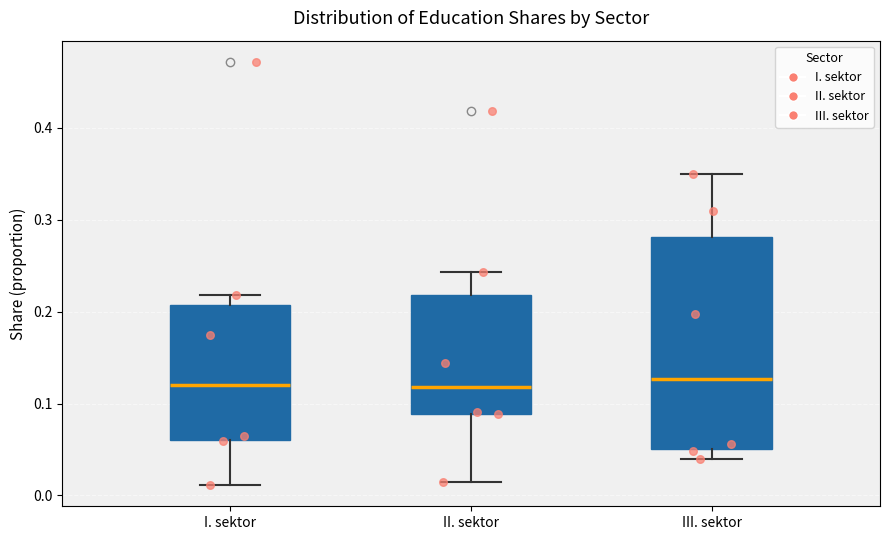

Reading left to right, read every box against the y-axis: the position of its median line, the range the box covers, and the ends of its whiskers. The values are not printed on the chart, so give them approximately, as read against the axis.

I. sektor: median 0.12, box 0.06 to 0.21, whiskers 0.01 to 0.22
II. sektor: median 0.12, box 0.09 to 0.22, whiskers 0.01 to 0.24
III. sektor: median 0.13, box 0.05 to 0.28, whiskers 0.04 to 0.35